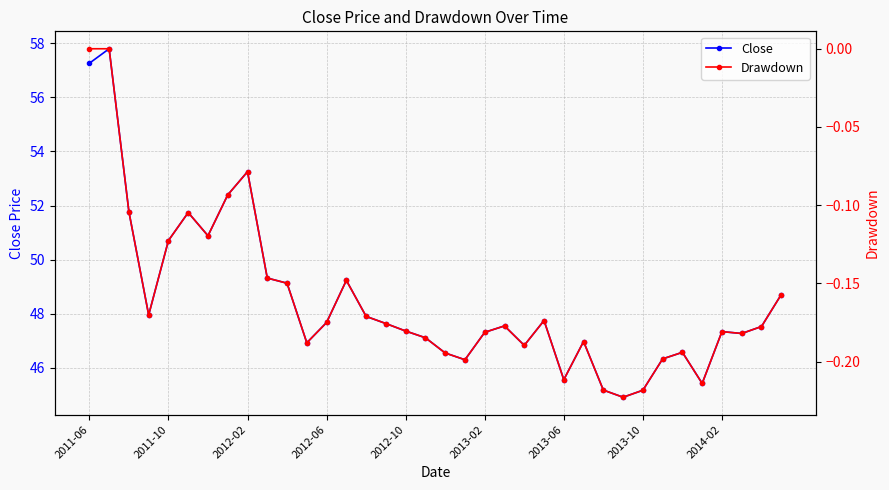

List the series in order of their overall mean, lowest first.

Drawdown, Close